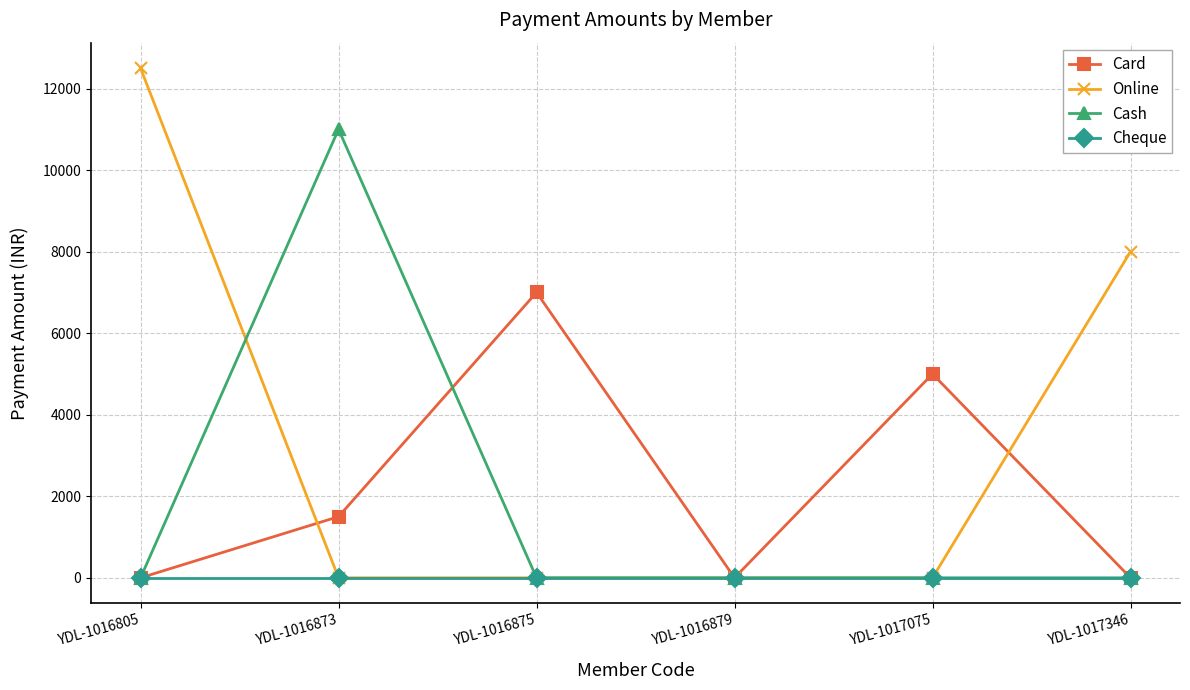

At how many categories does at least one series exceed 6490?

4